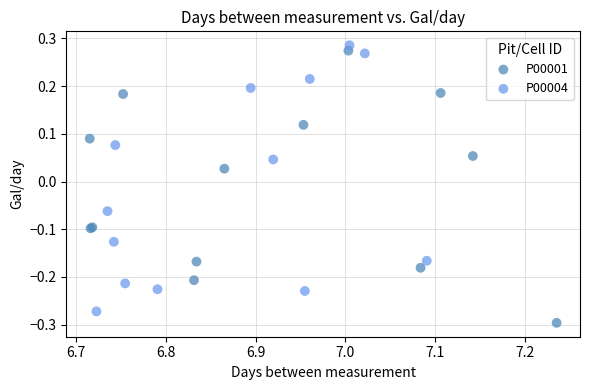

What are all the series names shown in the legend?

P00001, P00004